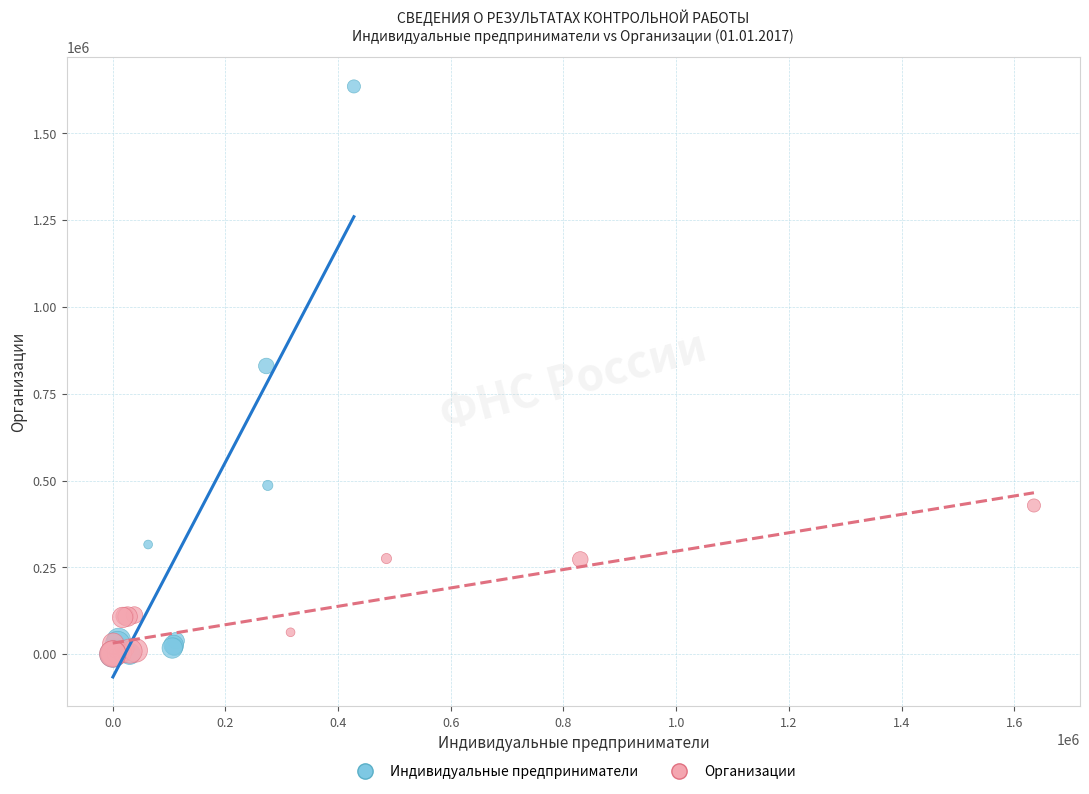

What are all the series names shown in the legend?

Индивидуальные предприниматели, Организации